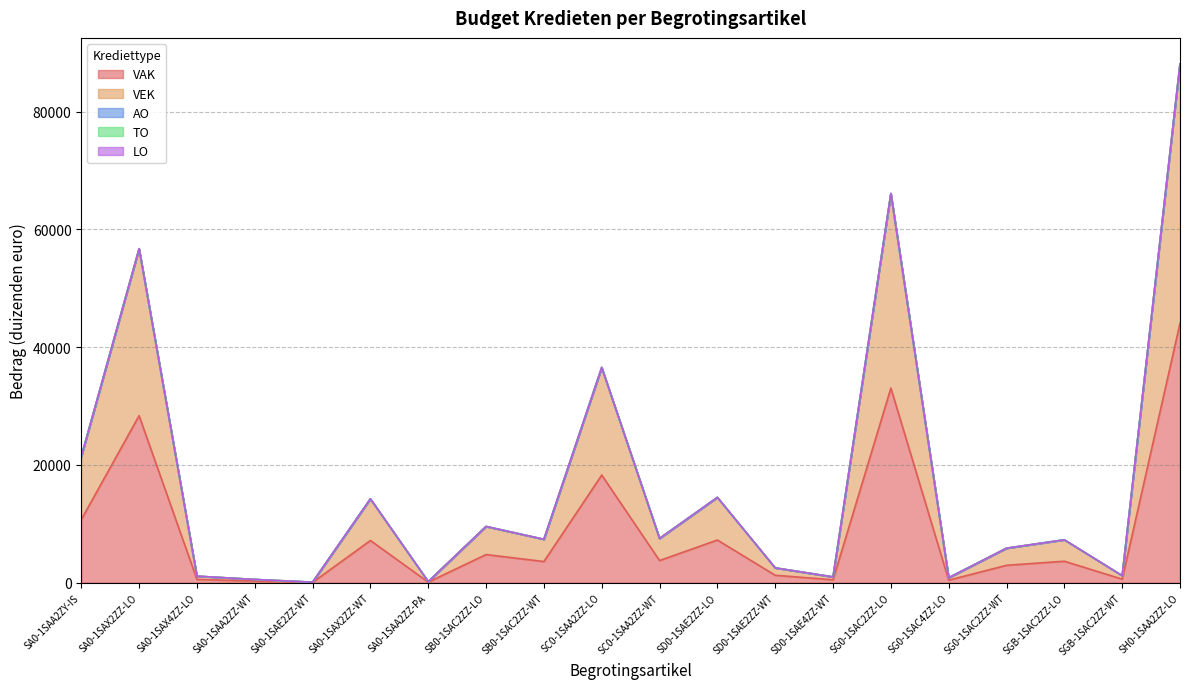

Which category has the highest value in the TO series?

SA0-1SAA2ZY-IS